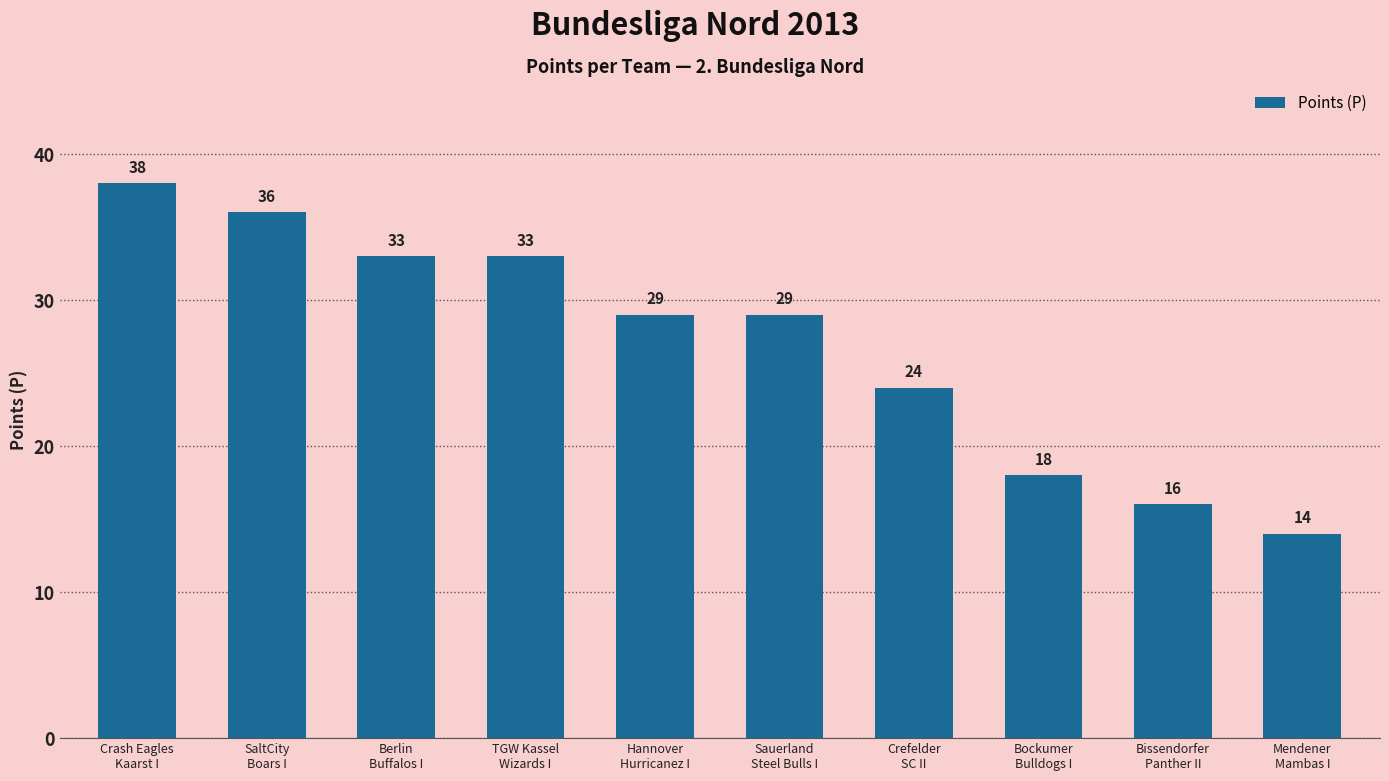

Does the chart contain any negative values?

No